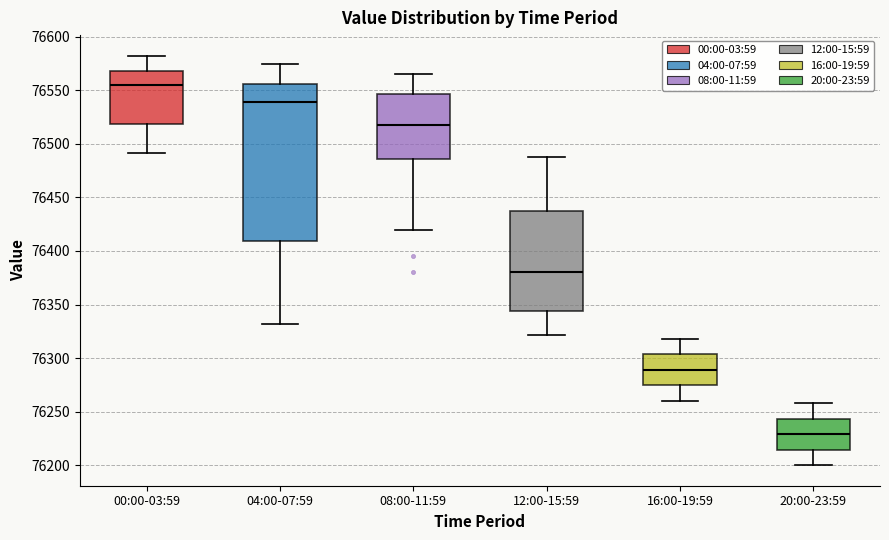

Reading left to right, read every box against the y-axis: the position of its median line, the range the box covers, and the ends of its whiskers. The values are not printed on the chart, so give them approximately, as read against the axis.

00:00-03:59: median 76555, box 76520 to 76570, whiskers 76490 to 76580
04:00-07:59: median 76540, box 76410 to 76555, whiskers 76330 to 76575
08:00-11:59: median 76520, box 76485 to 76545, whiskers 76420 to 76565
12:00-15:59: median 76380, box 76345 to 76440, whiskers 76320 to 76490
16:00-19:59: median 76290, box 76275 to 76305, whiskers 76260 to 76320
20:00-23:59: median 76230, box 76215 to 76245, whiskers 76200 to 76260